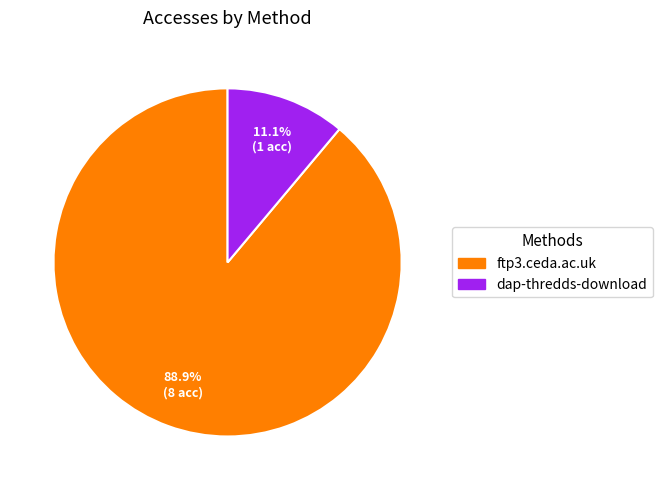

What portion of the pie excludes ftp3.ceda.ac.uk?

11.1%